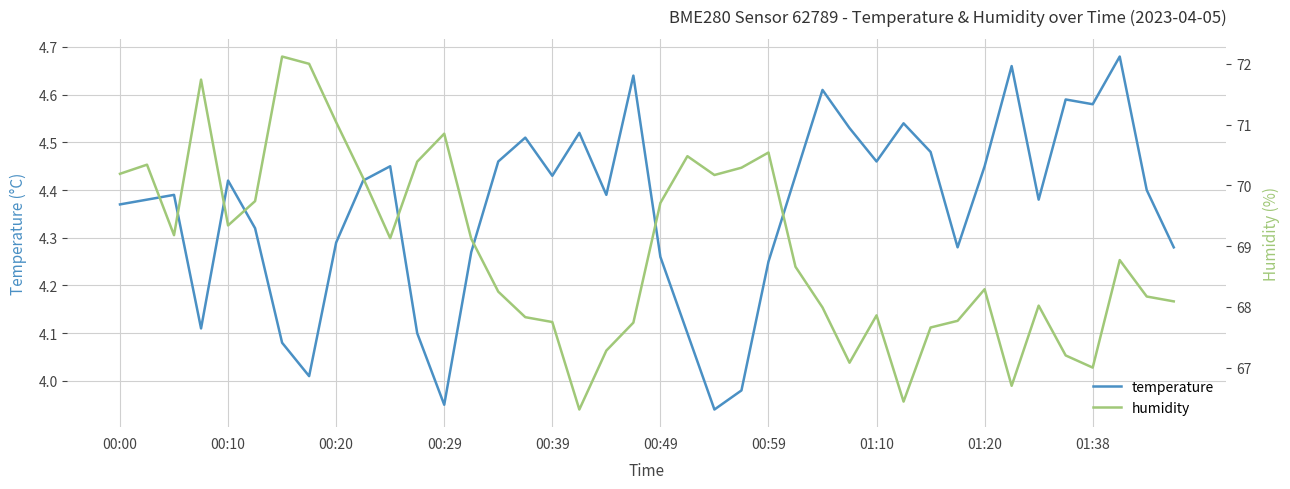

Where does the temperature series first go above 4?

00:00